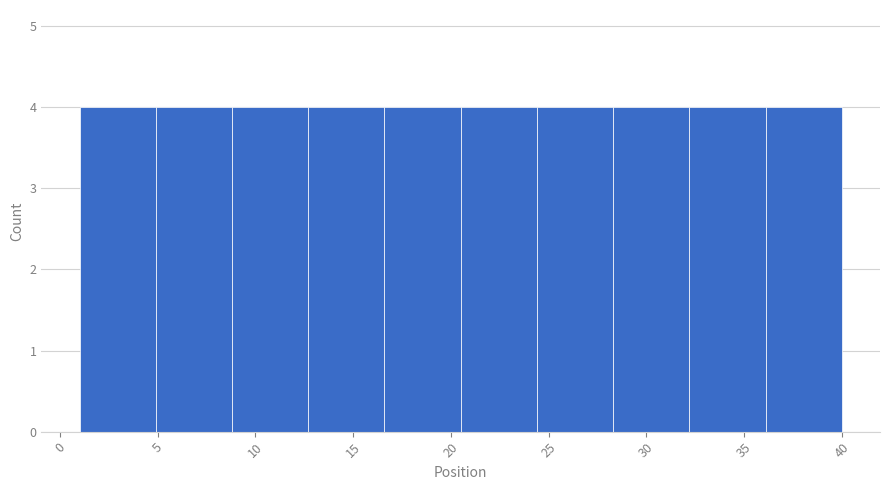

Reading left to right, list every bar in this chart as the range it spans on the x-axis followed by its height. Neither the bar edges nor the heights are printed on the chart, so give them approximately, as read against the axes.

1.0 to 4.9: 4
4.9 to 8.8: 4
8.8 to 12.7: 4
12.7 to 16.6: 4
16.6 to 20.5: 4
20.5 to 24.4: 4
24.4 to 28.3: 4
28.3 to 32.2: 4
32.2 to 36.1: 4
36.1 to 40.0: 4